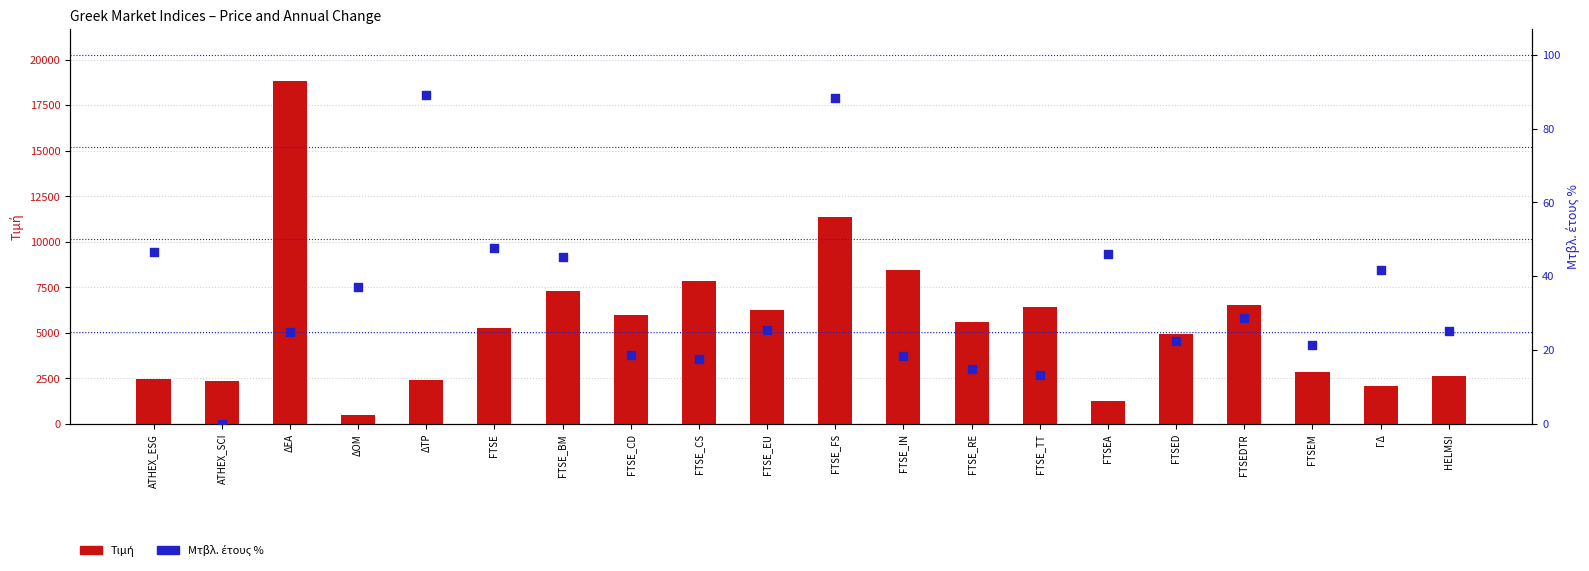

At how many categories does at least one series exceed 16782?

1